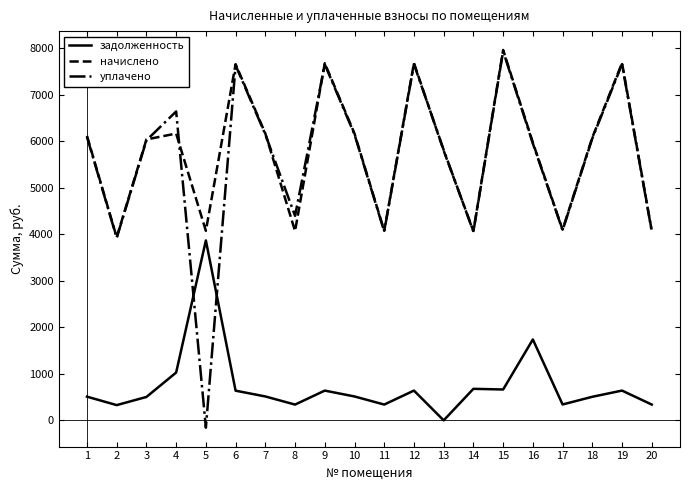

True or false: уплачено and задолженность intersect in this chart.

True